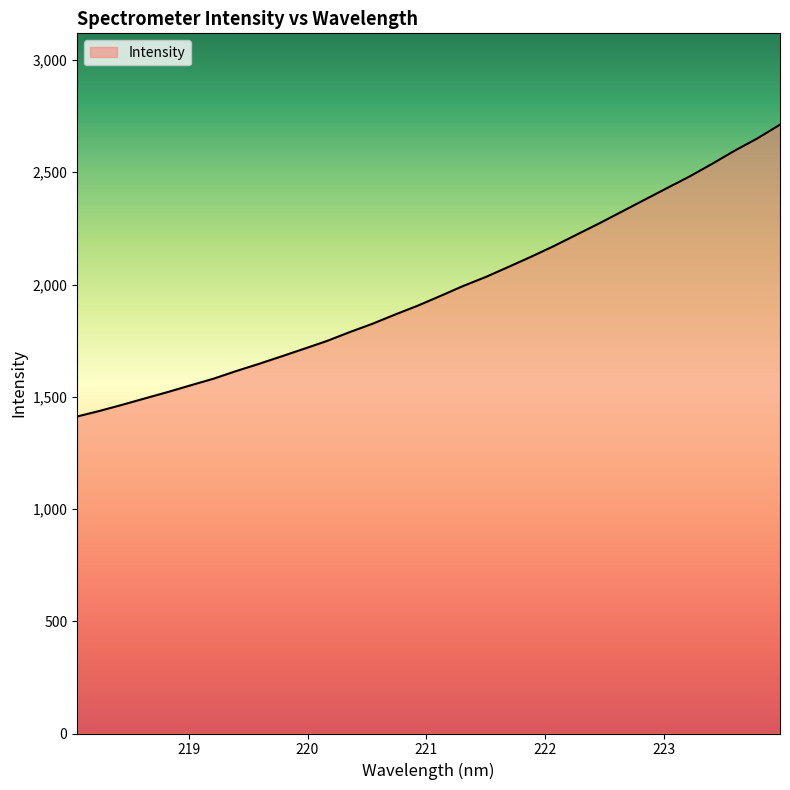

What is the difference between the maximum and minimum values?

1299.9